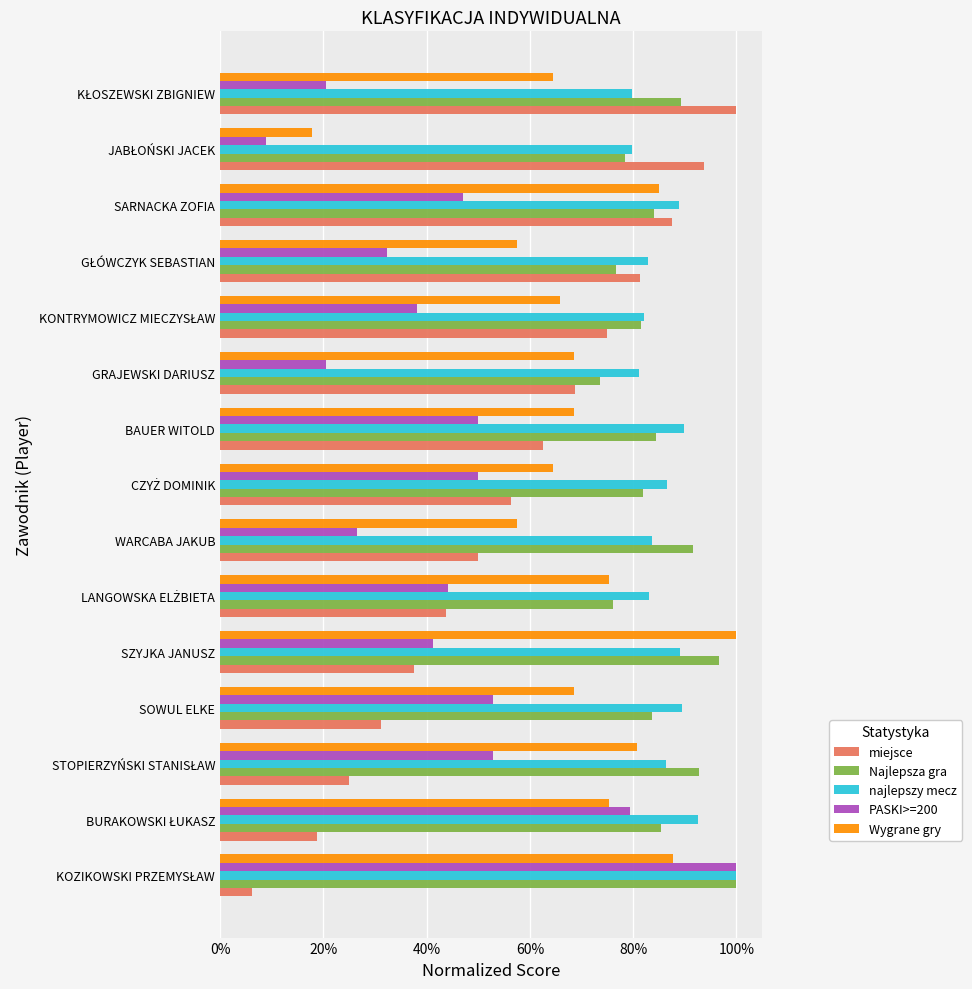

Which series has the largest range (max minus min)?

miejsce